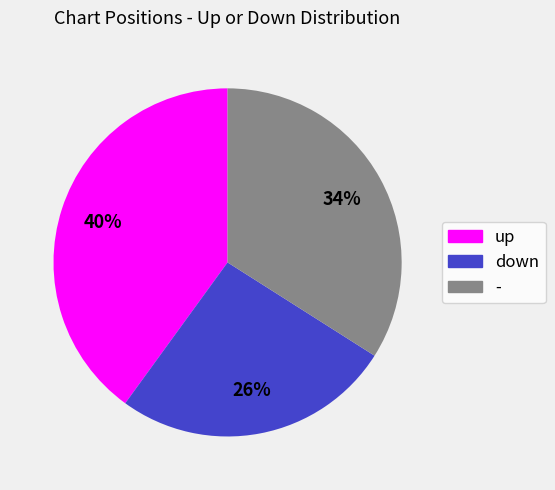

Rank the categories by value from highest to lowest.

up, -, down